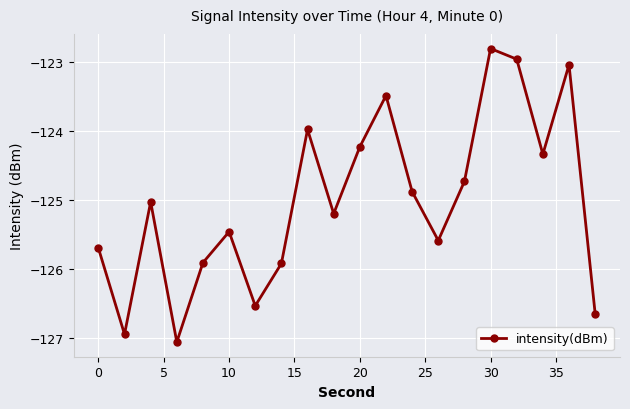

What is the minimum value shown in the chart?

-127.1